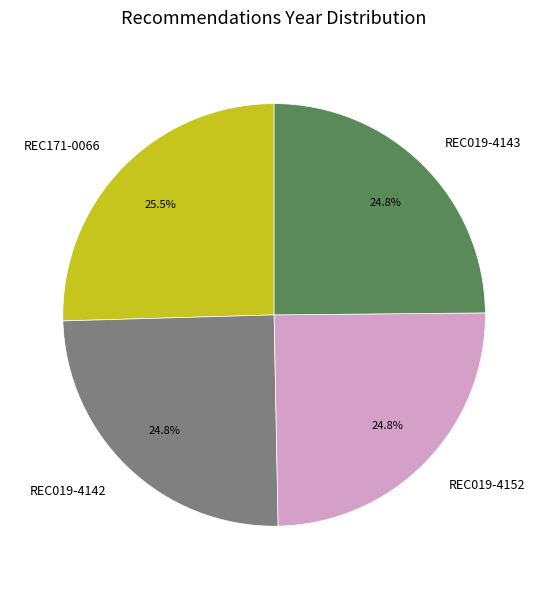

Does REC019-4142 represent more than half of the total?

No